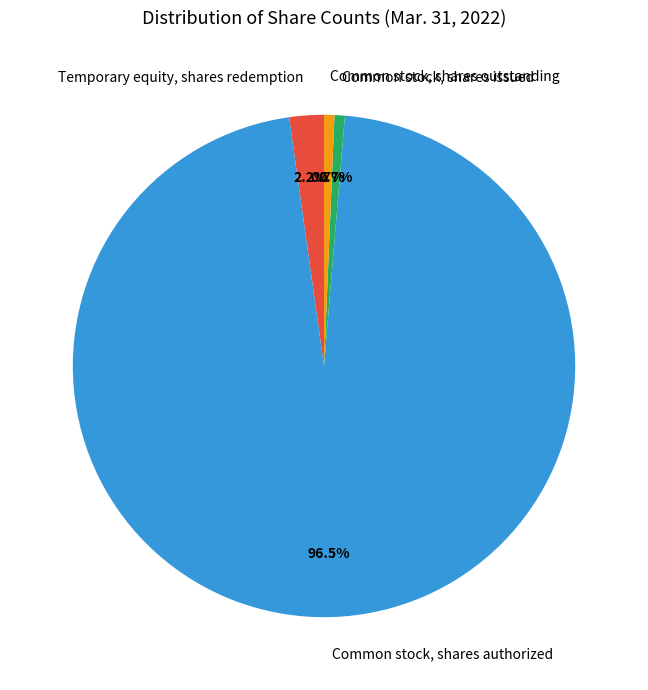

To the nearest percent, what is the difference between the Temporary equity, shares redemption and Common stock, shares authorized slice percentages?

94%